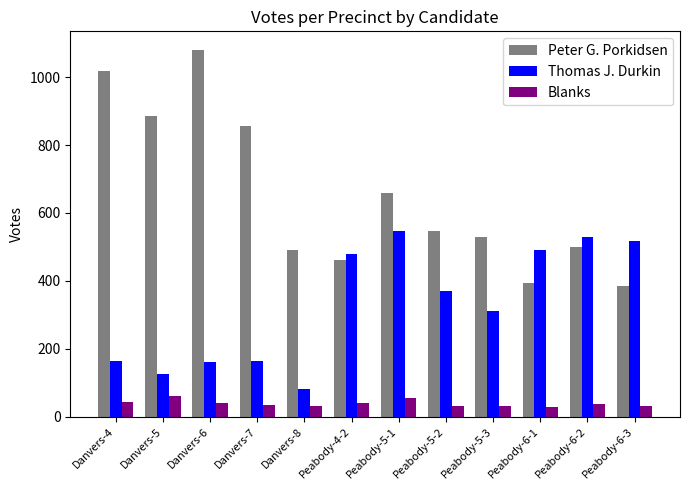

What value does the Blanks series have at Peabody-6-1?

27